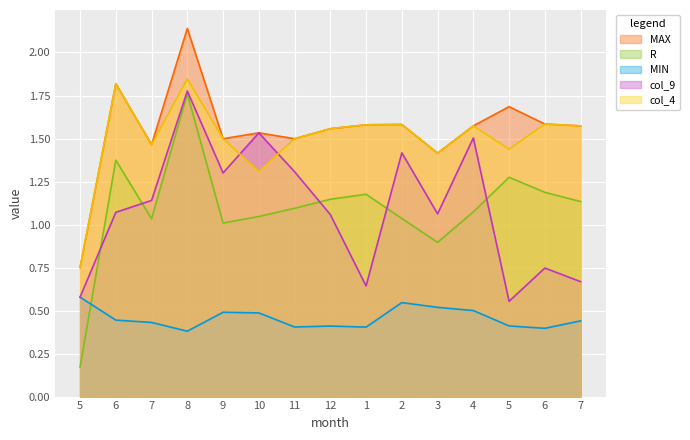

True or false: MAX has more than 1 points higher than both neighbors.

True